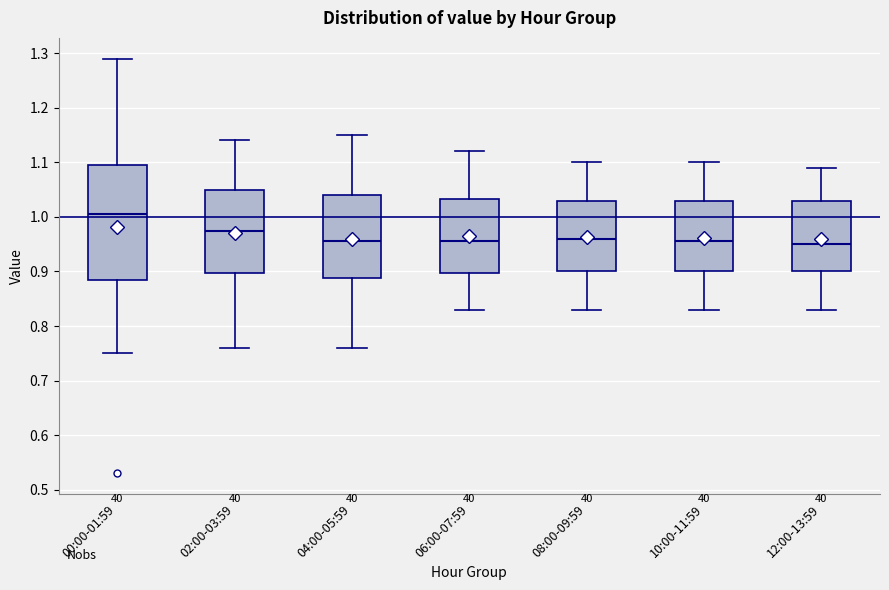

Reading left to right, transcribe this box plot: for each box, give where its median line is, the range the box spans, and where its two whiskers end, as read against the y-axis. The values are not printed on the chart, so give them approximately, as read against the axis.

00:00-01:59: median 1.01, box 0.89 to 1.10, whiskers 0.75 to 1.29
02:00-03:59: median 0.98, box 0.90 to 1.05, whiskers 0.76 to 1.14
04:00-05:59: median 0.96, box 0.89 to 1.04, whiskers 0.76 to 1.15
06:00-07:59: median 0.96, box 0.90 to 1.03, whiskers 0.83 to 1.12
08:00-09:59: median 0.96, box 0.90 to 1.03, whiskers 0.83 to 1.10
10:00-11:59: median 0.96, box 0.90 to 1.03, whiskers 0.83 to 1.10
12:00-13:59: median 0.95, box 0.90 to 1.03, whiskers 0.83 to 1.09